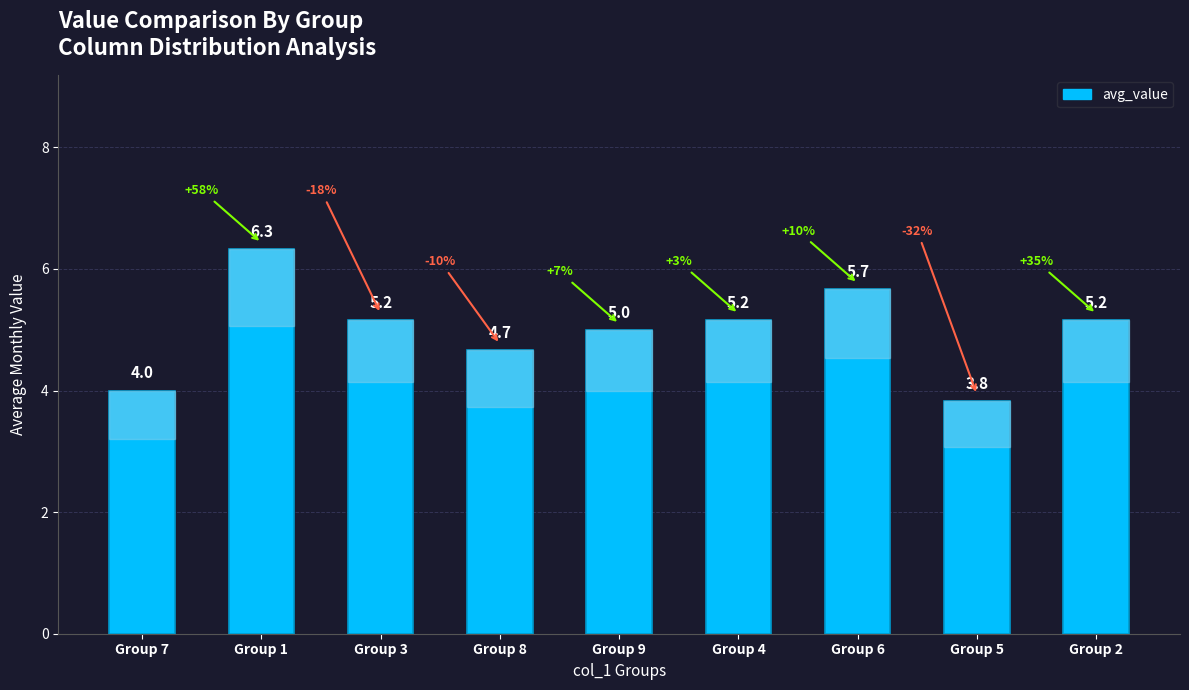

Between Group 5 and Group 4, which is larger?

Group 4